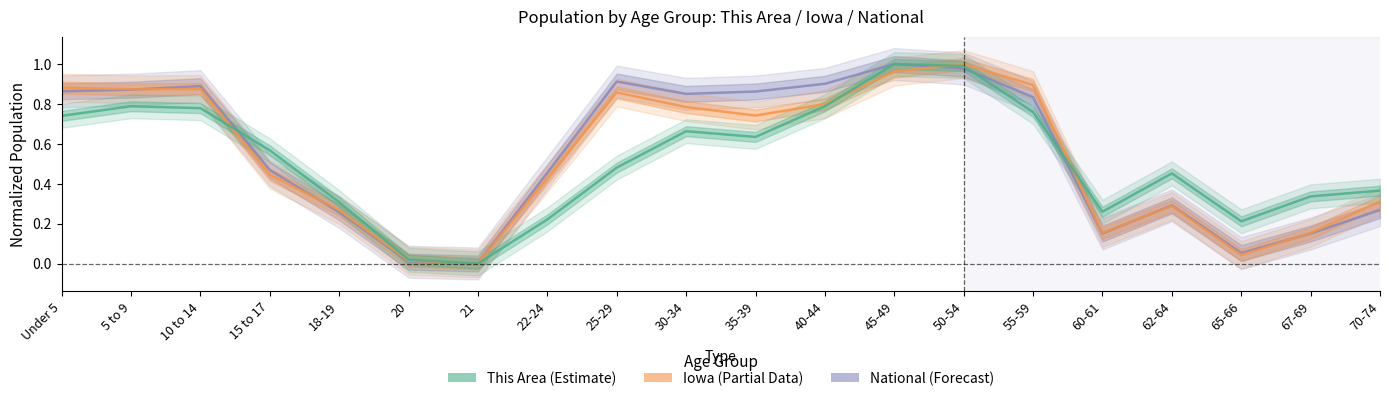

Rank the categories by This Area value from lowest to highest.

21, 20, 65-66, 22-24, 60-61, 18-19, 67-69, 70-74, 62-64, 25-29, 15 to 17, 35-39, 30-34, Under 5, 55-59, 10 to 14, 5 to 9, 40-44, 50-54, 45-49